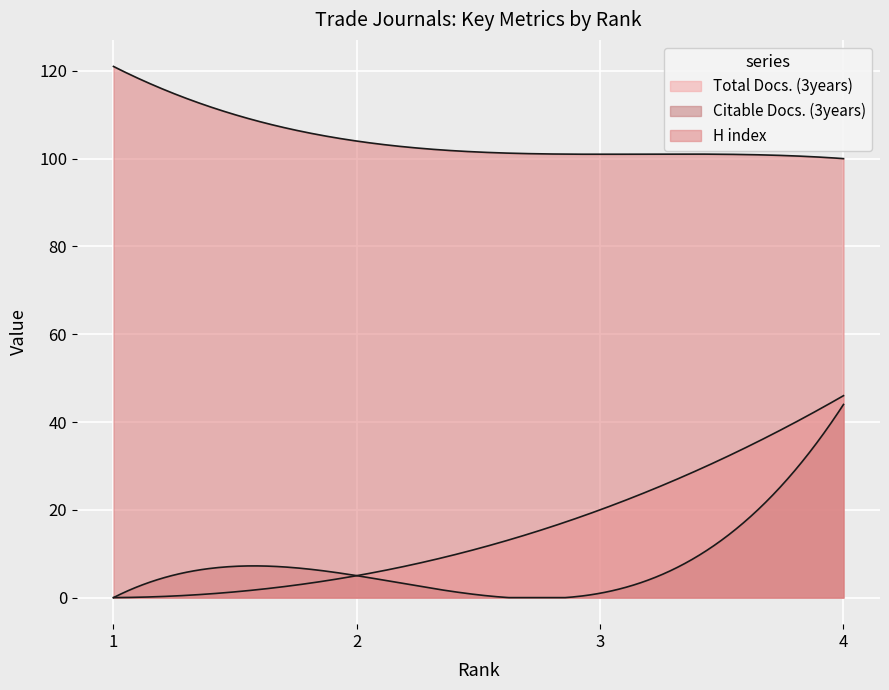

Is the value of Citable Docs. (3years) at 3 greater than the value of H index at 4?

No